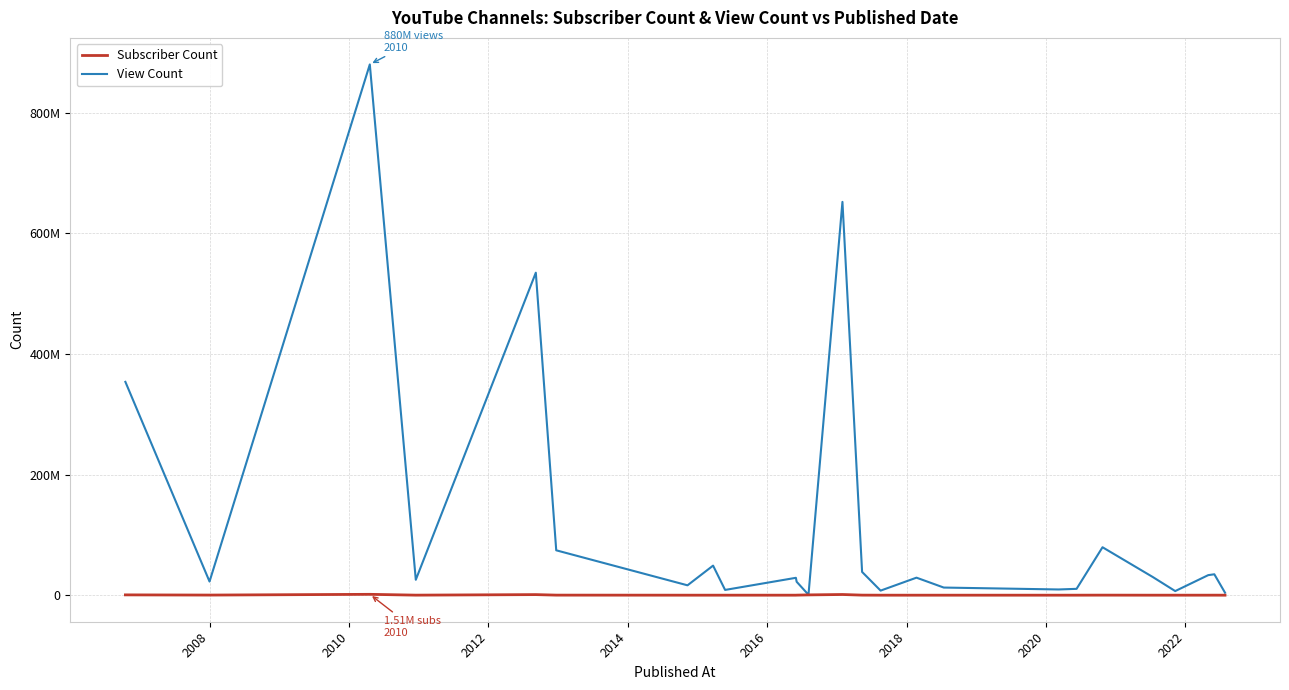

Is this an area chart (filled region under the line)?

No